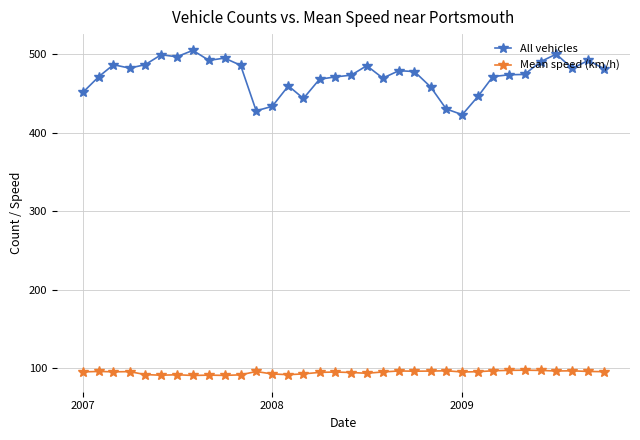

What is the value of the Mean speed (km/h) point at the 3rd from the left?

95.6